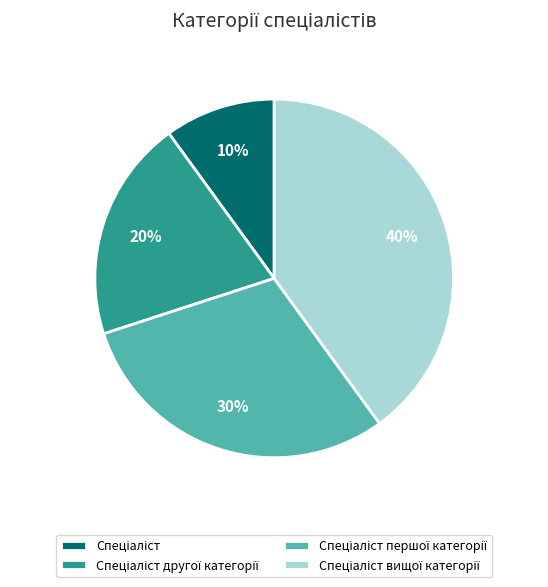

Is there any slice that represents more than half of the pie?

No